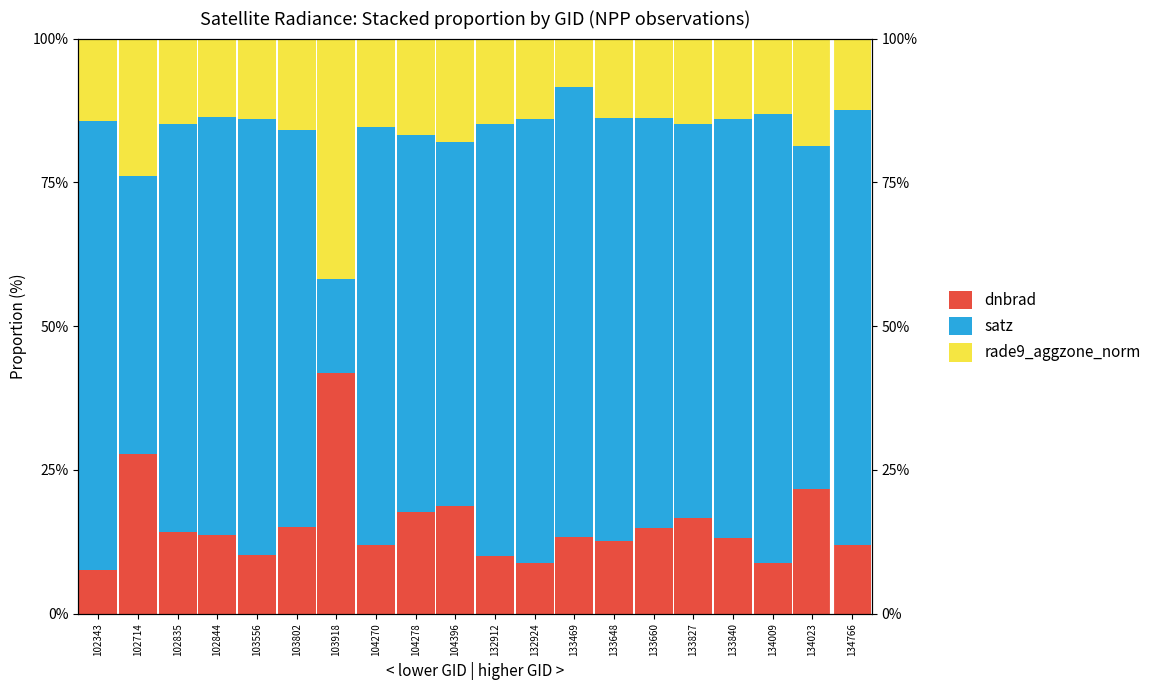

What is the value of the dnbrad bar at the 19th from the left?

0.2